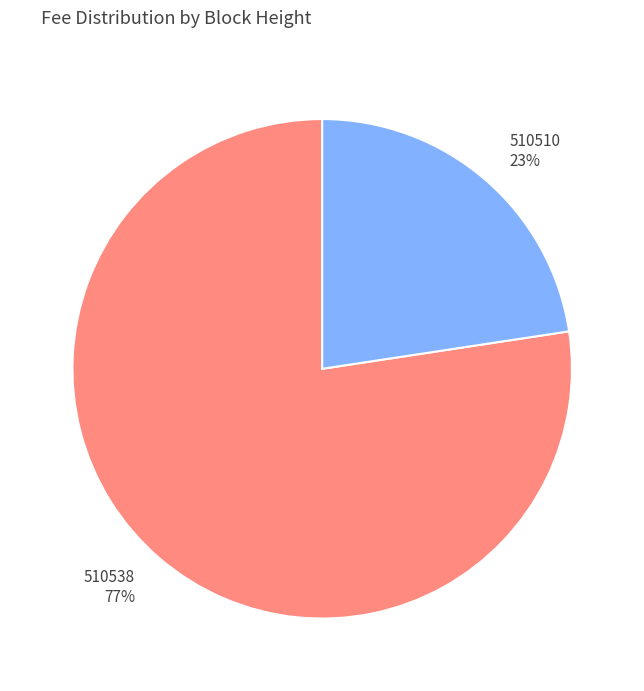

What is the largest slice in the pie chart?

510538